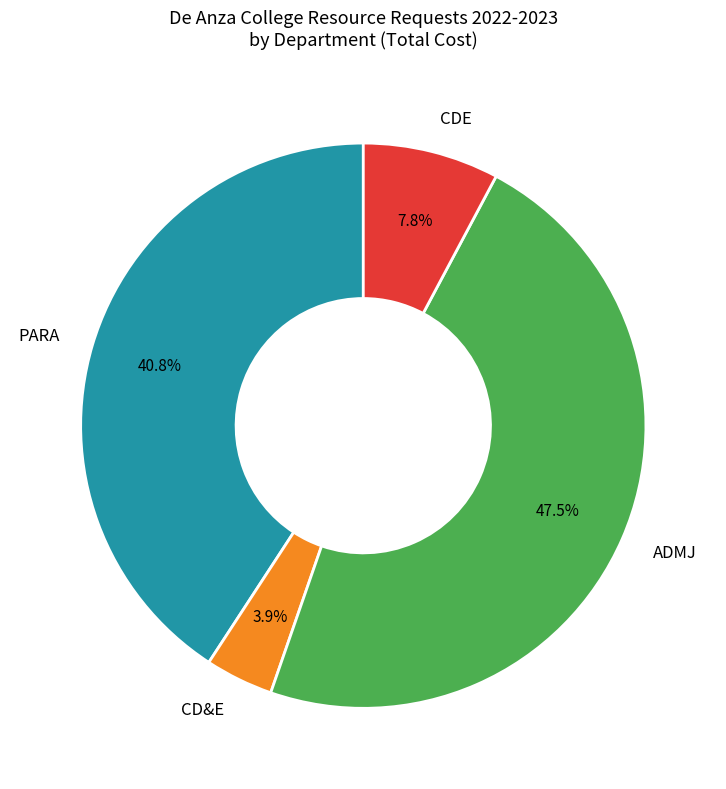

Which slice is the largest?

ADMJ